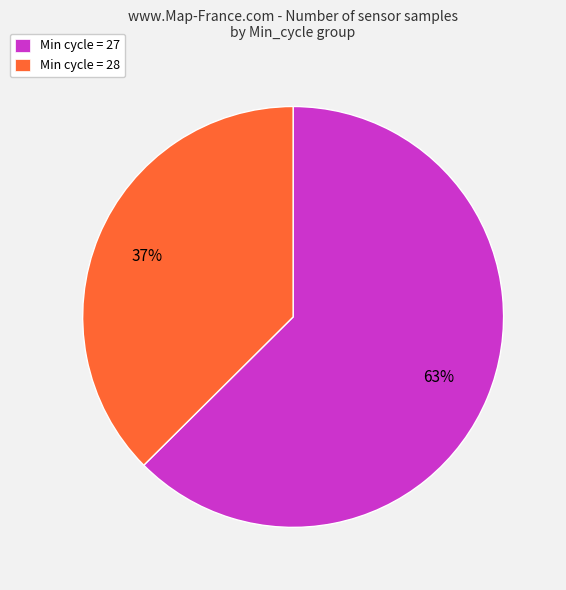

What is the smallest slice in the pie chart?

Min cycle = 28